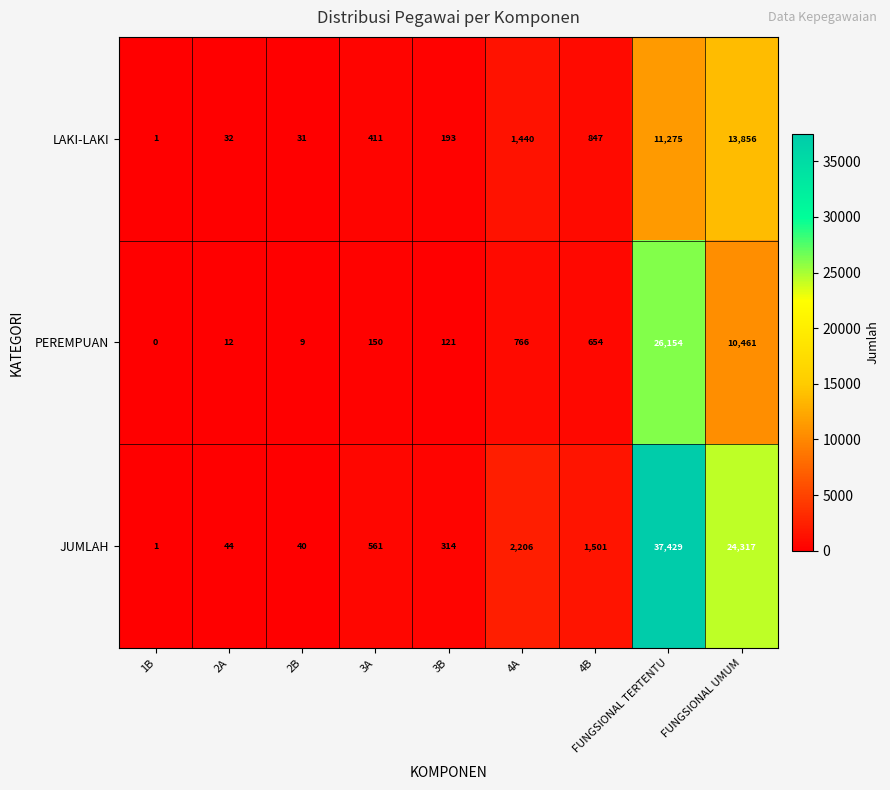

Which label corresponds to the smallest value in the chart?

1B